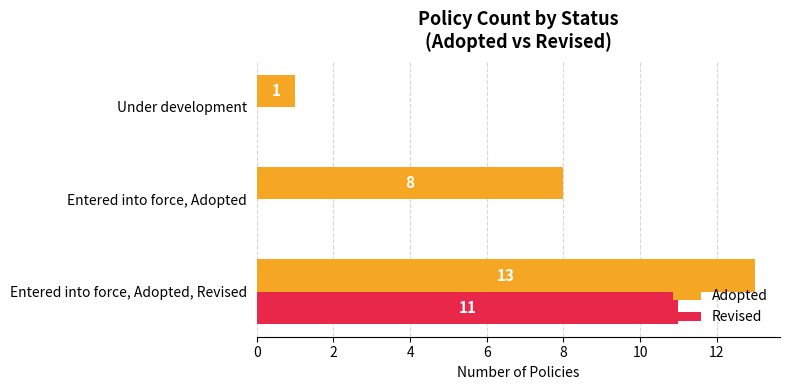

At which label is Adopted closest to 7?

Entered into force, Adopted